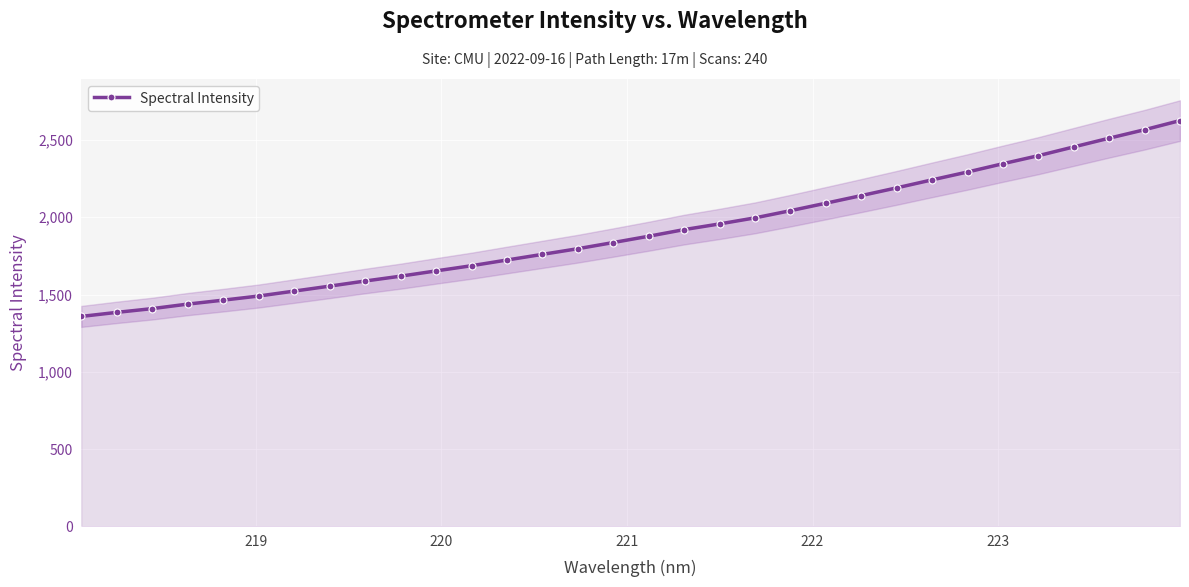

What is the value of the Spectral Intensity point at the 16th from the left?

1836.3